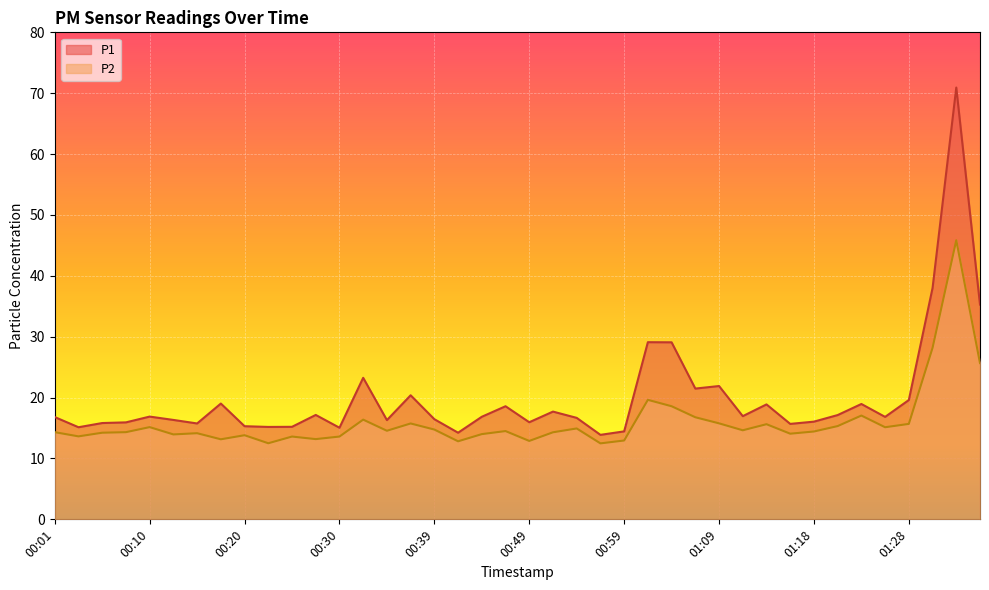

What is the approximate value of P1 at 00:13?

16.3